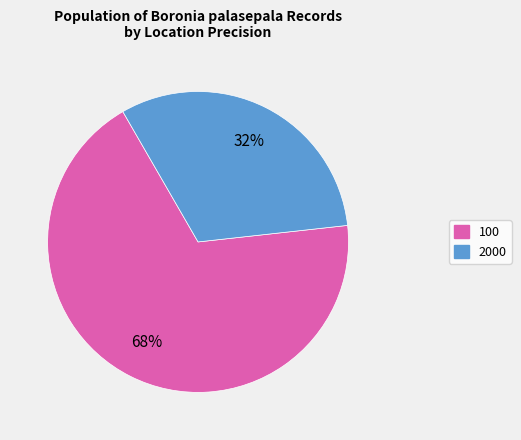

Rank the categories by value from lowest to highest.

2000, 100